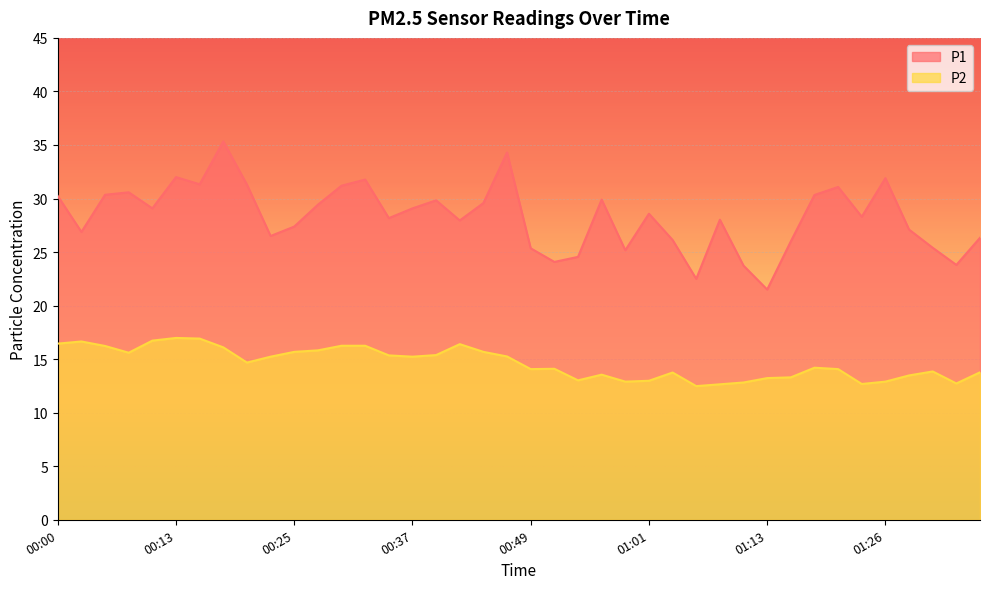

Where is the first local maximum for P2?

00:03